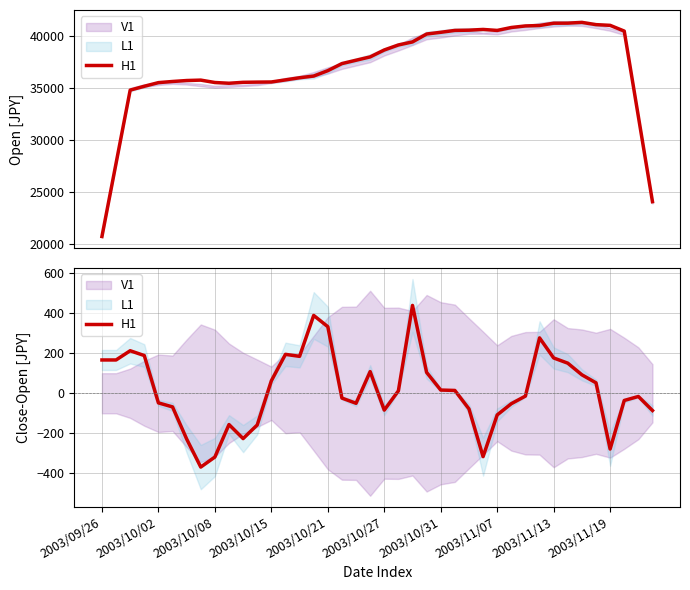

What position from the left is 21?

22